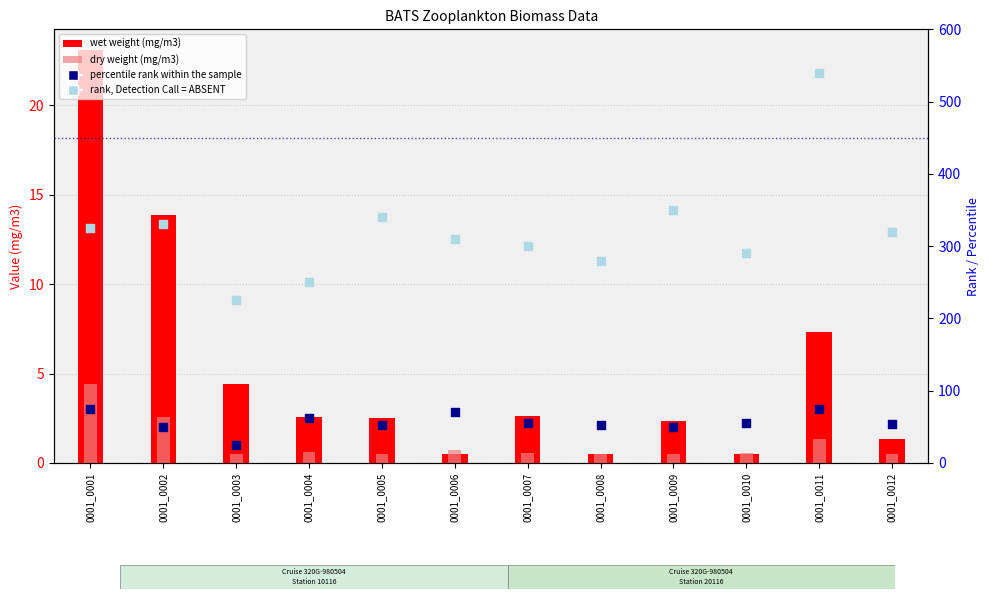

At how many categories does at least one series exceed 451?

1